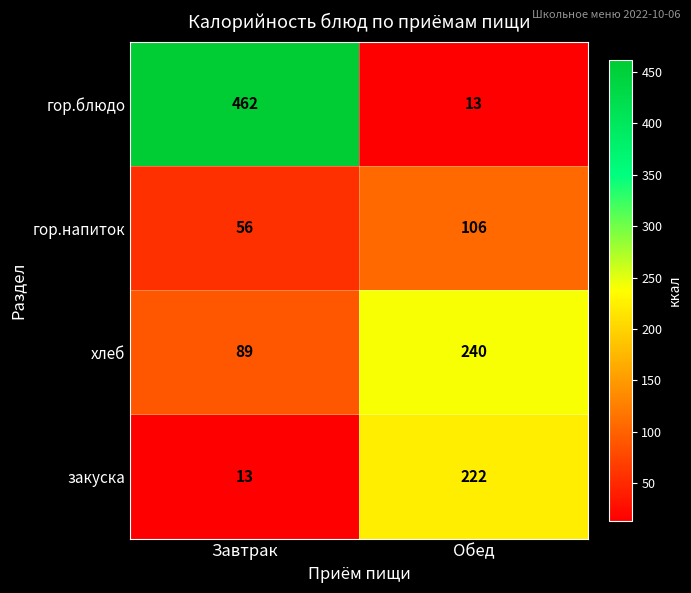

Which category has the highest value across all series?

Завтрак